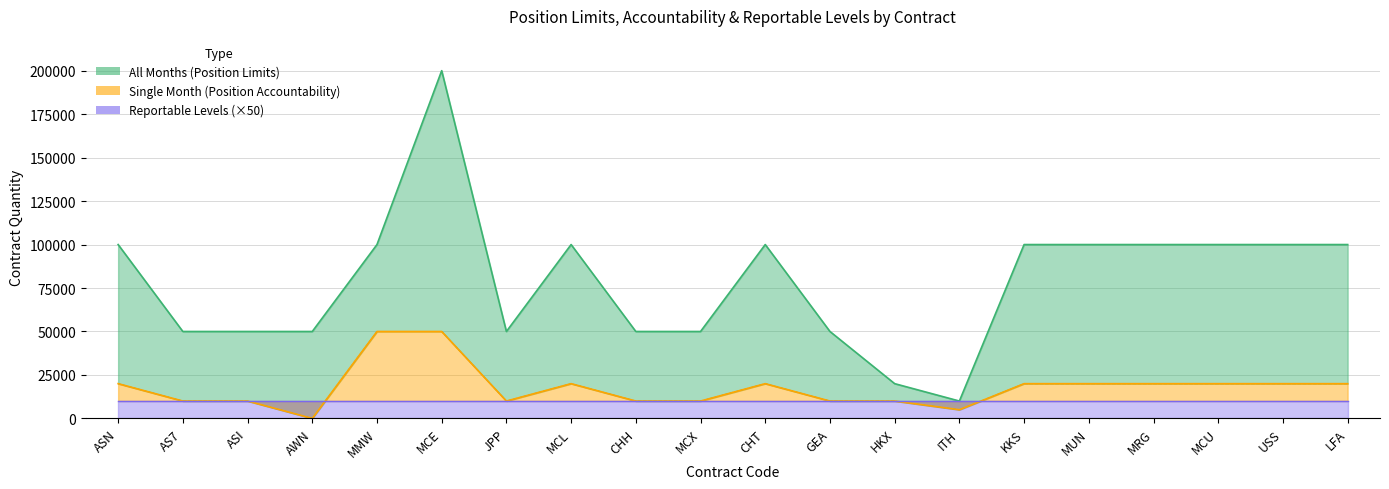

How many interior local valleys does the All Months (Position Limits) series have?

2